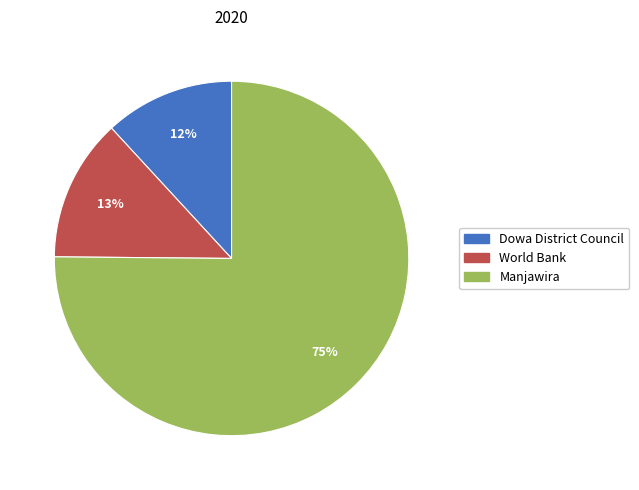

Combined, do Manjawira and World Bank account for over 50%?

Yes